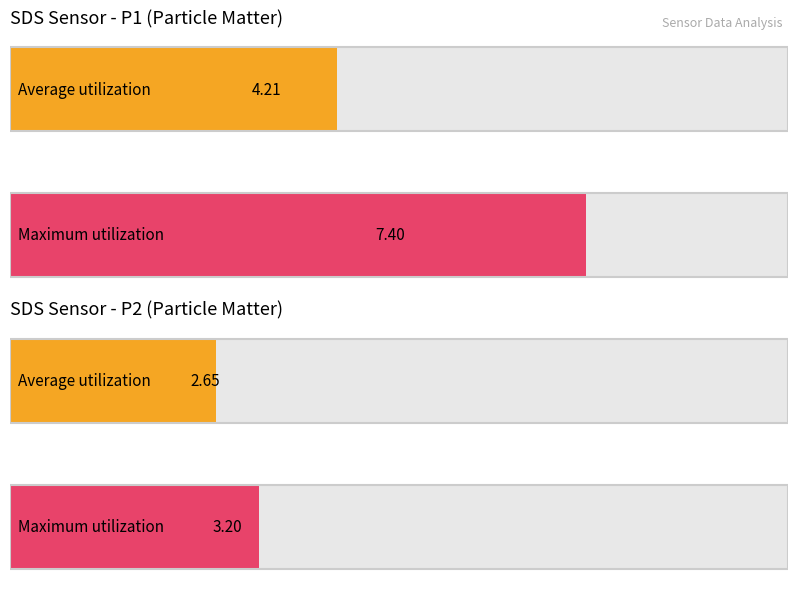

What is the value of the SDS_P2 bar at the 5th from the left?

2.7